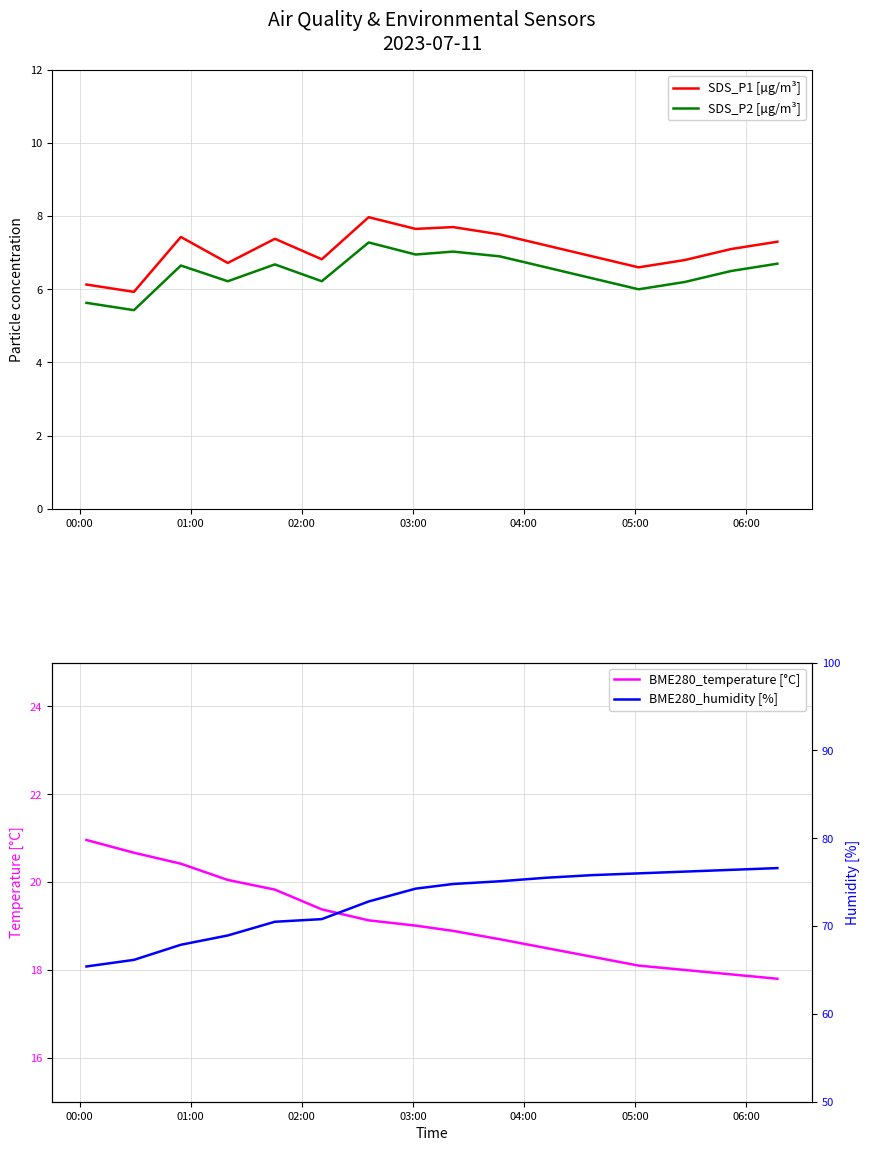

True or false: SDS_P2 [µg/m³] and SDS_P1 [µg/m³] cross at least once.

False